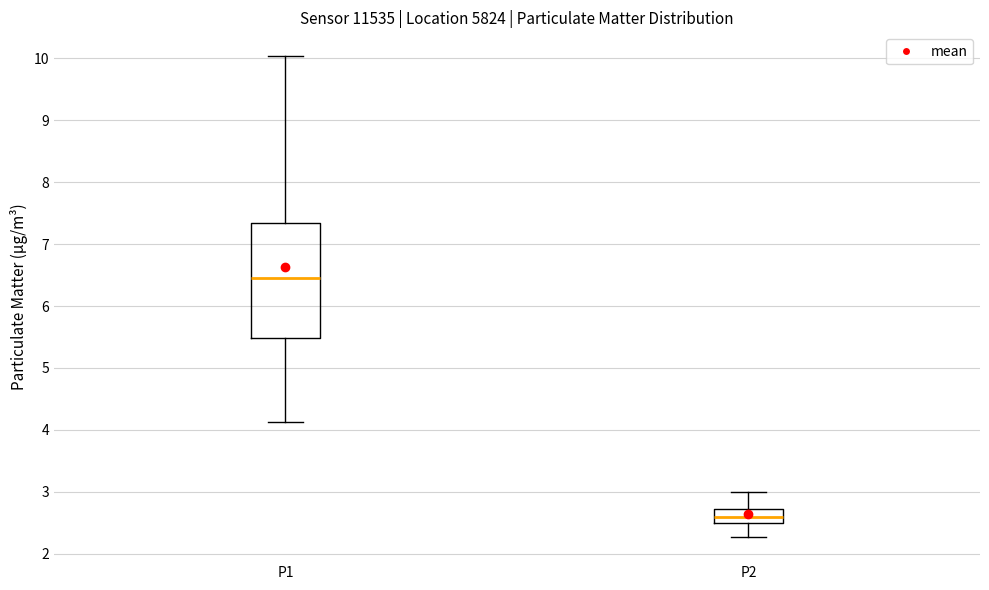

Comparing the boxes themselves (not the whiskers), which one is the tallest?

P1